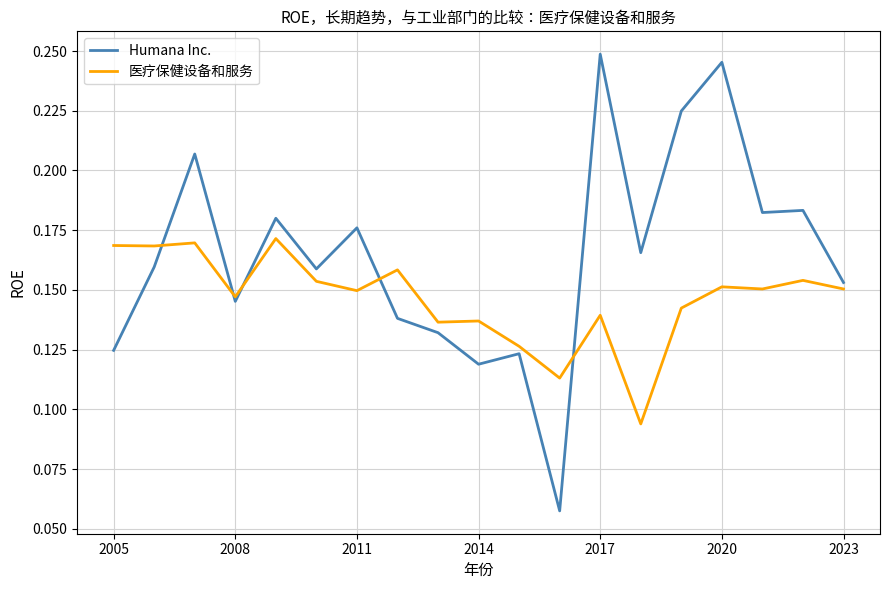

Which series has the widest spread of values?

Humana Inc.